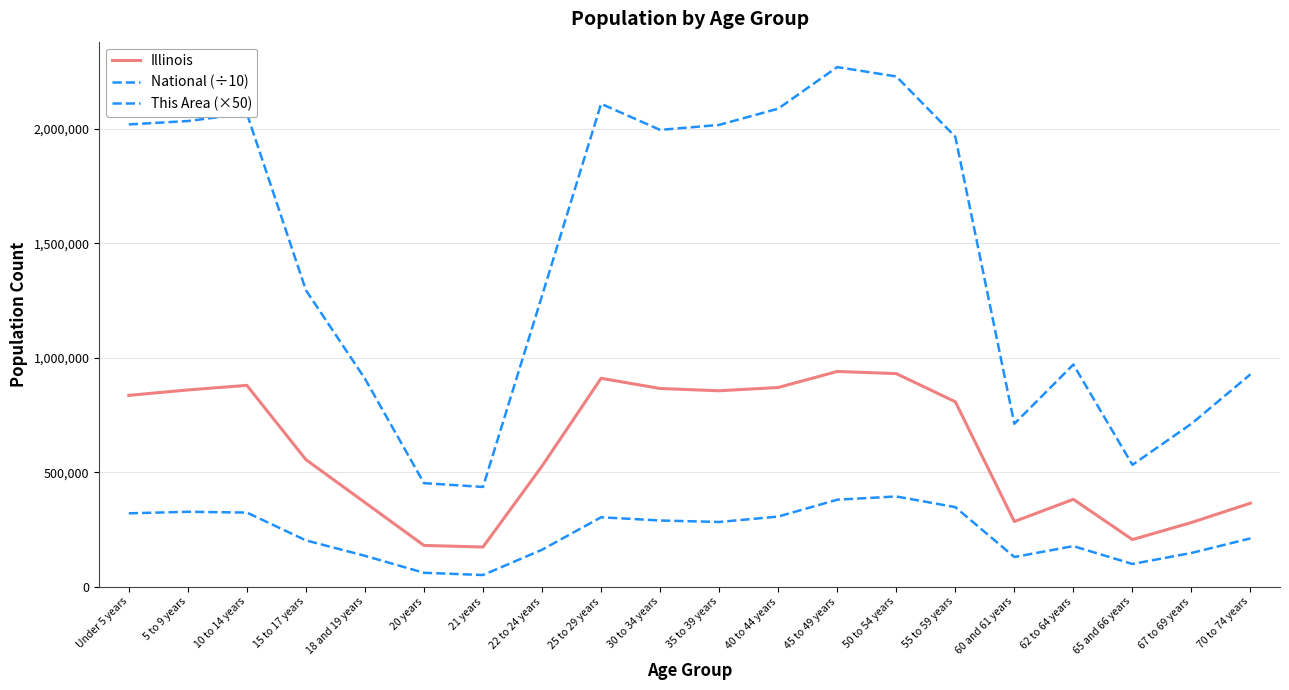

What is the sum of all National (÷10) values?

29019098.3